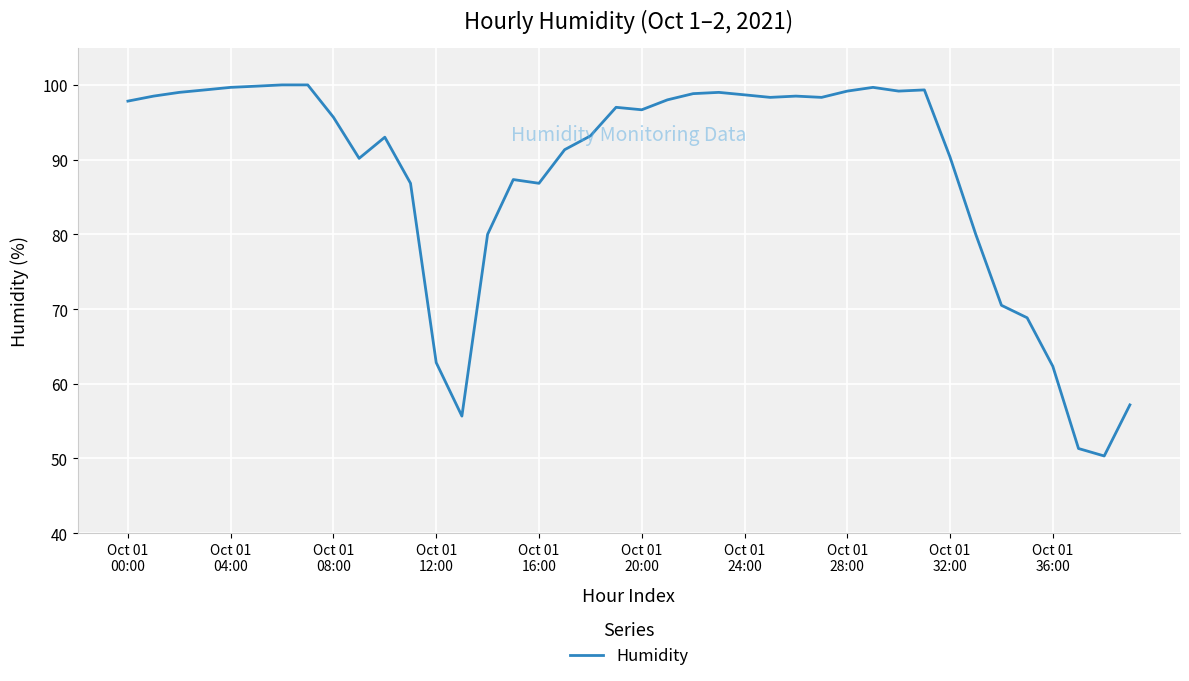

How many values are below 97?

20